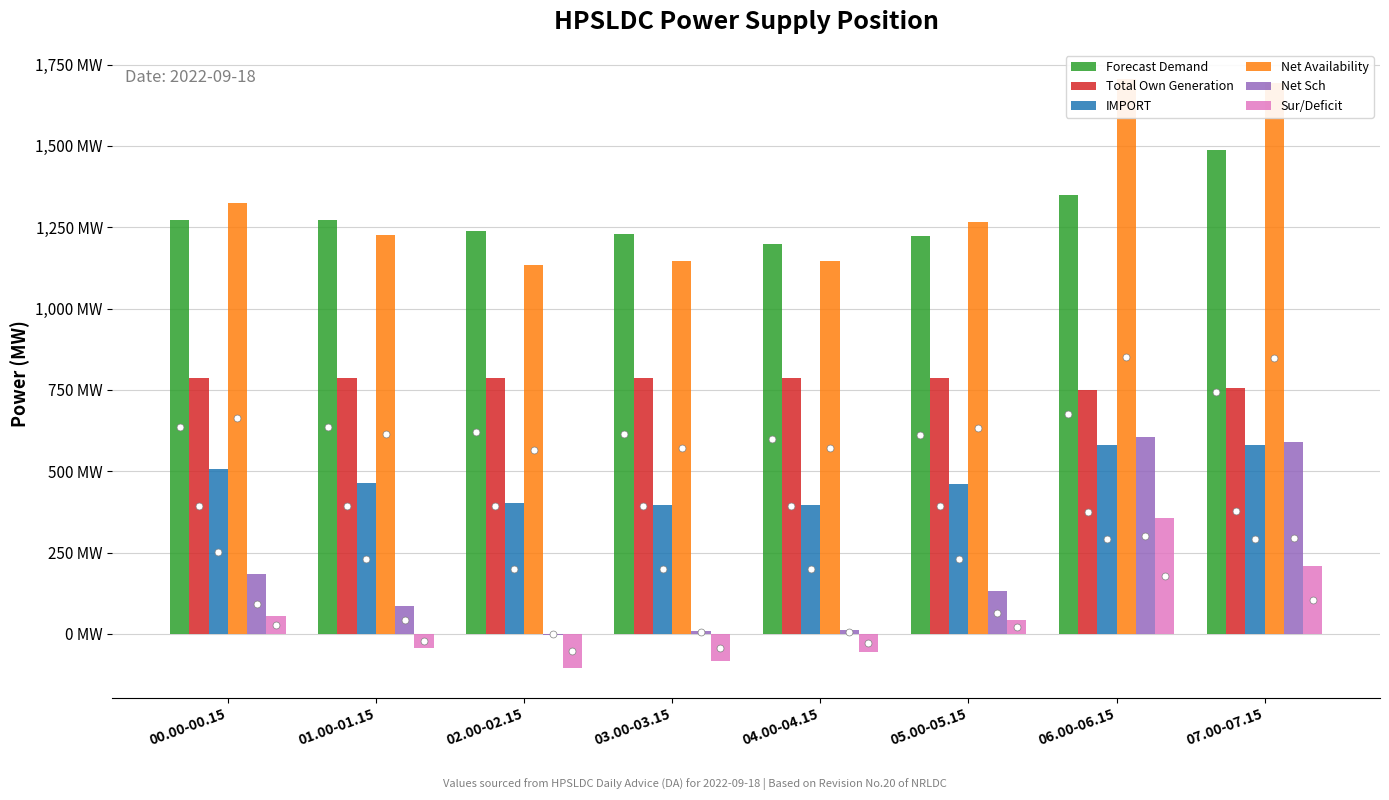

What is the highest value of the Forecast Demand series?

1486.0